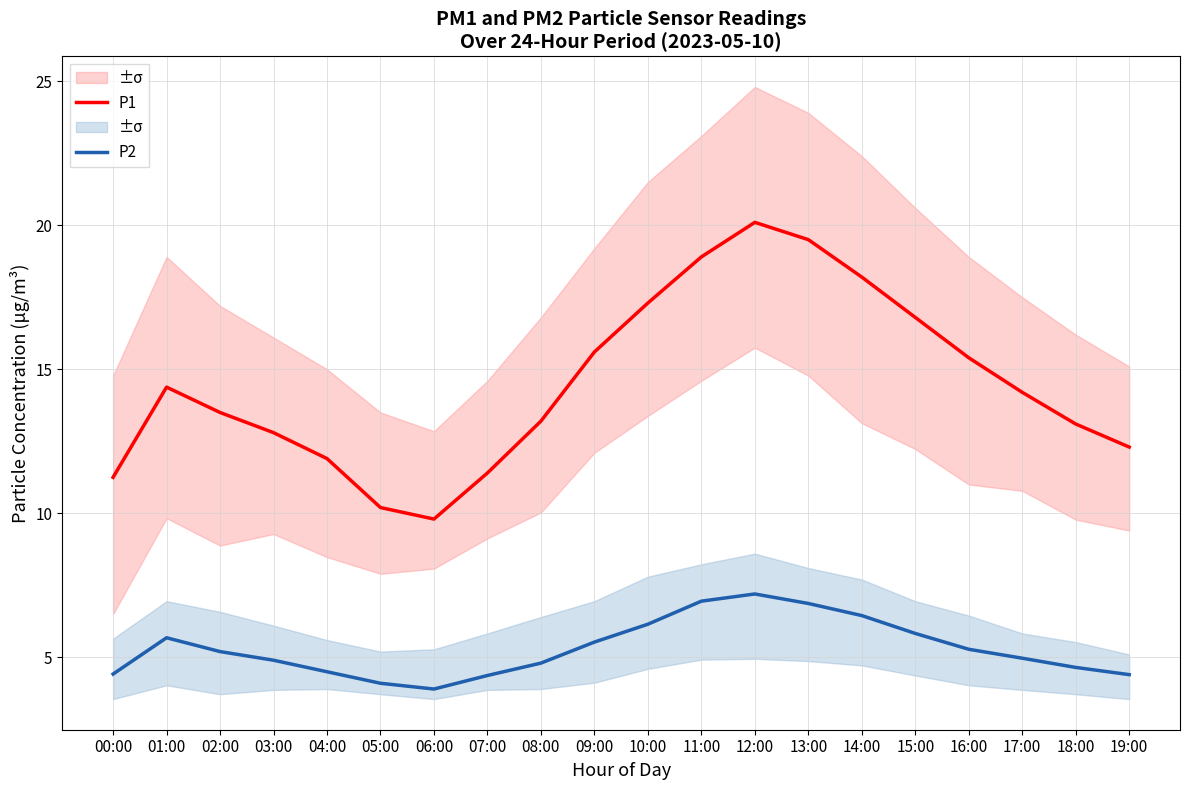

Reading right to left, extract all data points from this chart.

P1: 12.3	13.1	14.2	15.4	16.8	18.2	19.5	20.1	18.9	17.3	15.6	13.2	11.4	9.8	10.2	11.9	12.8	13.5	14.4	11.2
P2: 4.4	4.7	5.0	5.3	5.8	6.5	6.9	7.2	7.0	6.2	5.5	4.8	4.4	3.9	4.1	4.5	4.9	5.2	5.7	4.4